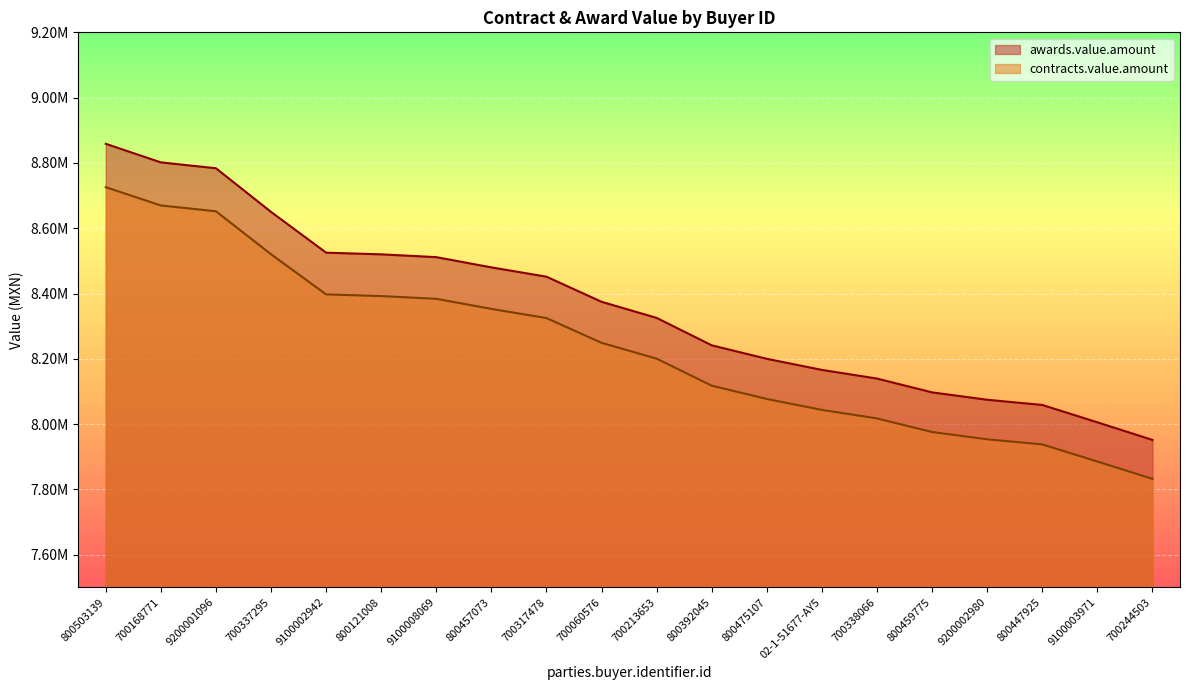

How many values in the contracts.value.amount series exceed 8249023?

10